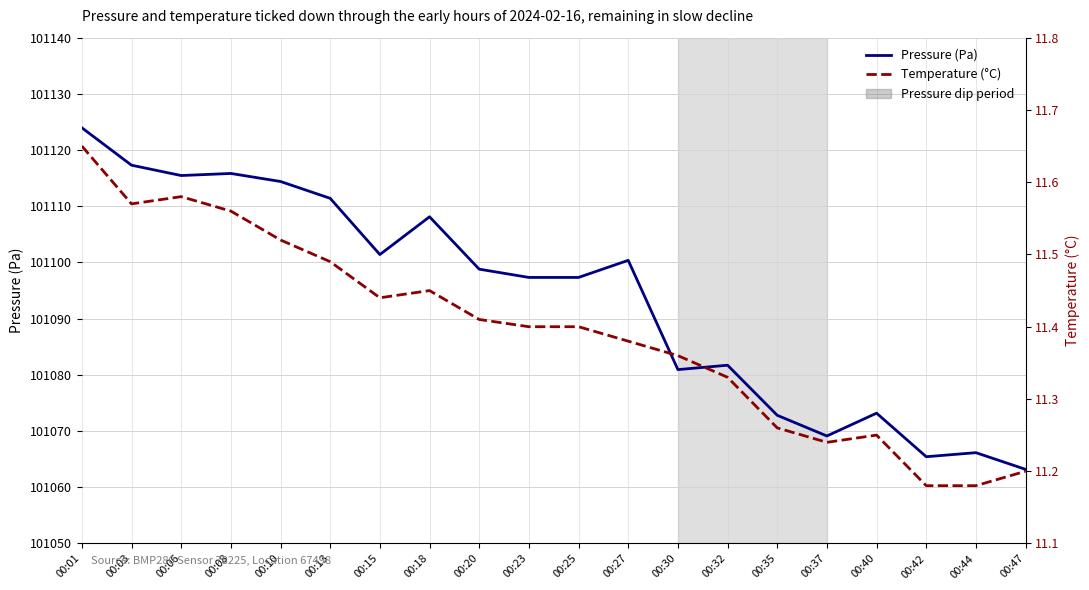

List the series in order of their overall mean, lowest first.

Temperature (°C), Pressure (Pa)